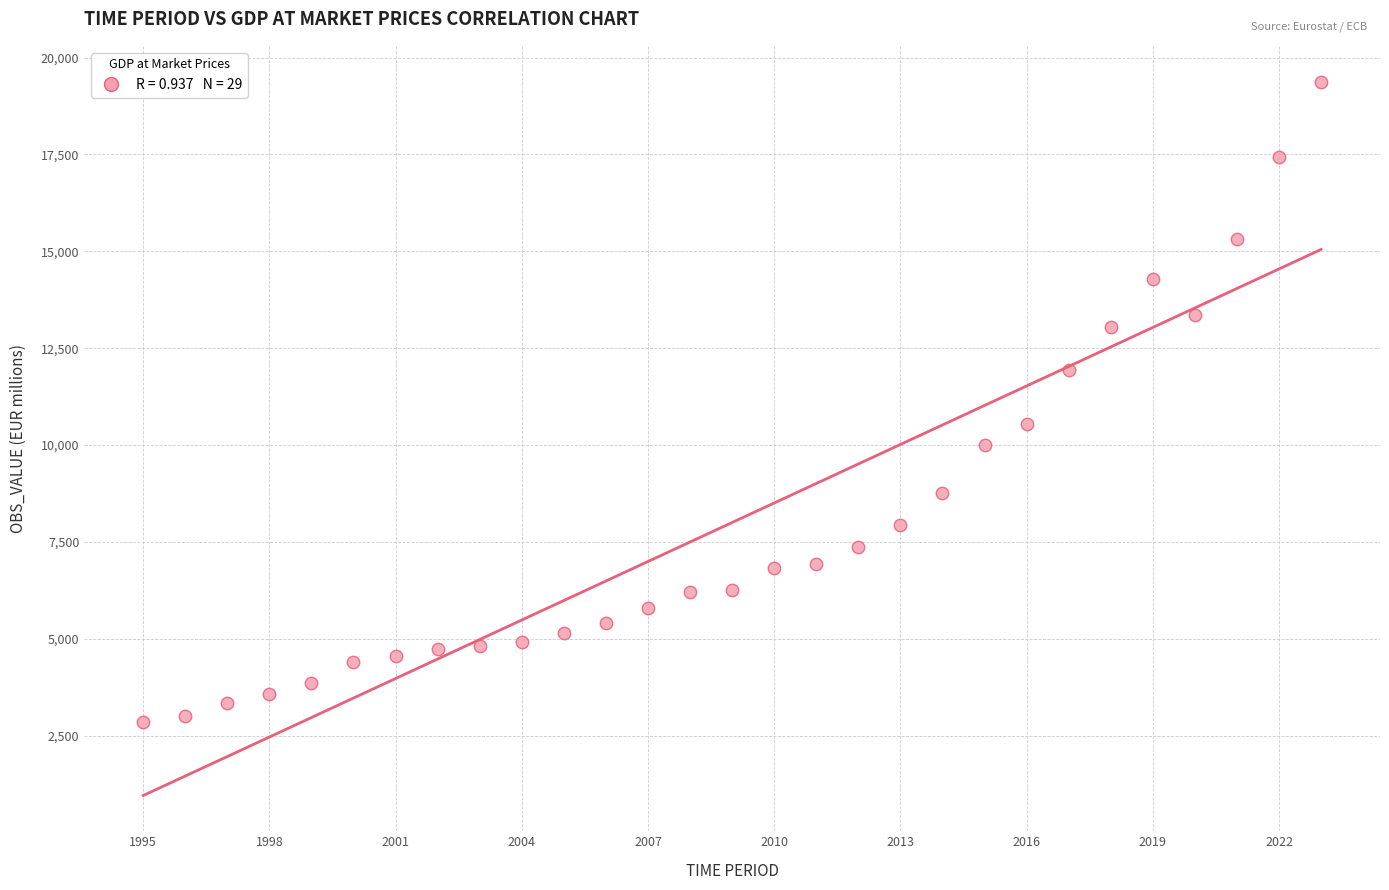

What Y value in the scatter plot is closest to 11114?

10541.1